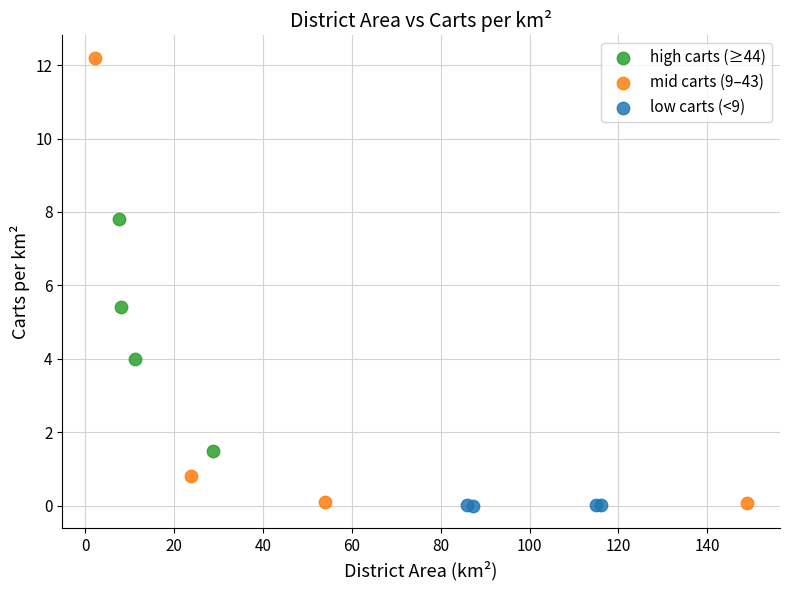

What are all the series names shown in the legend?

high carts (≥44), mid carts (9–43), low carts (<9)